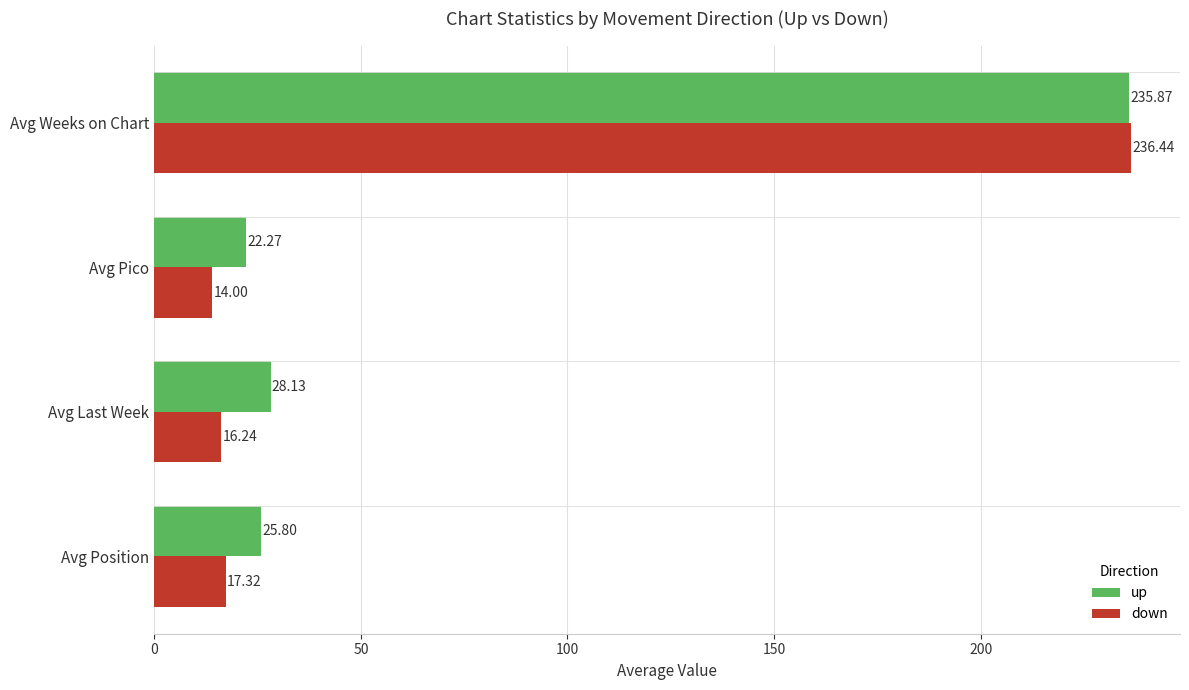

Where is down nearest to the value 125?

Avg Position